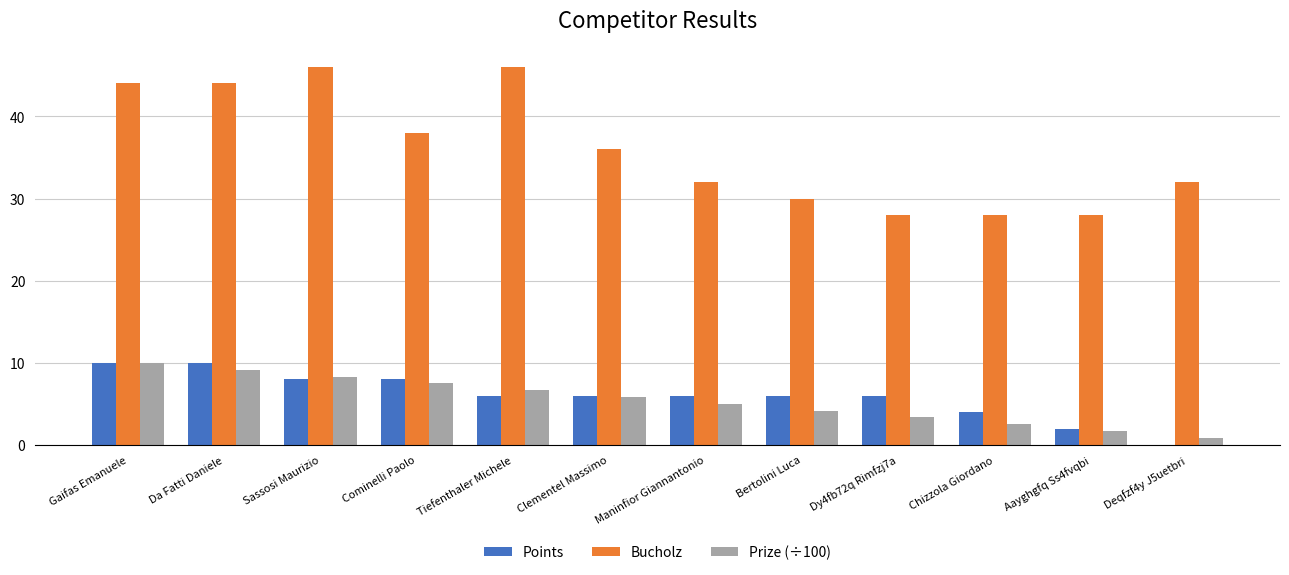

What value does the Bucholz series have at Bertolini Luca?

30.0